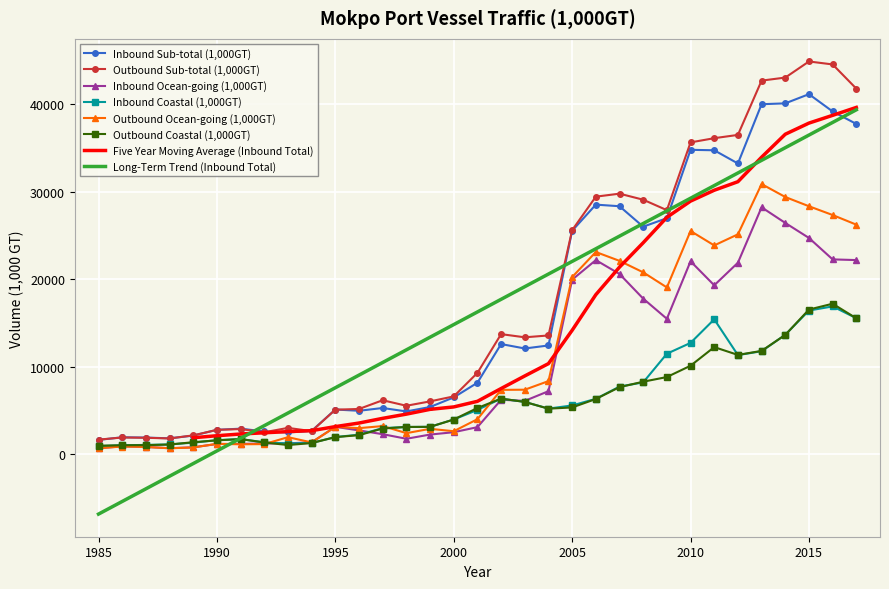

What is the smallest value displayed?

693.9